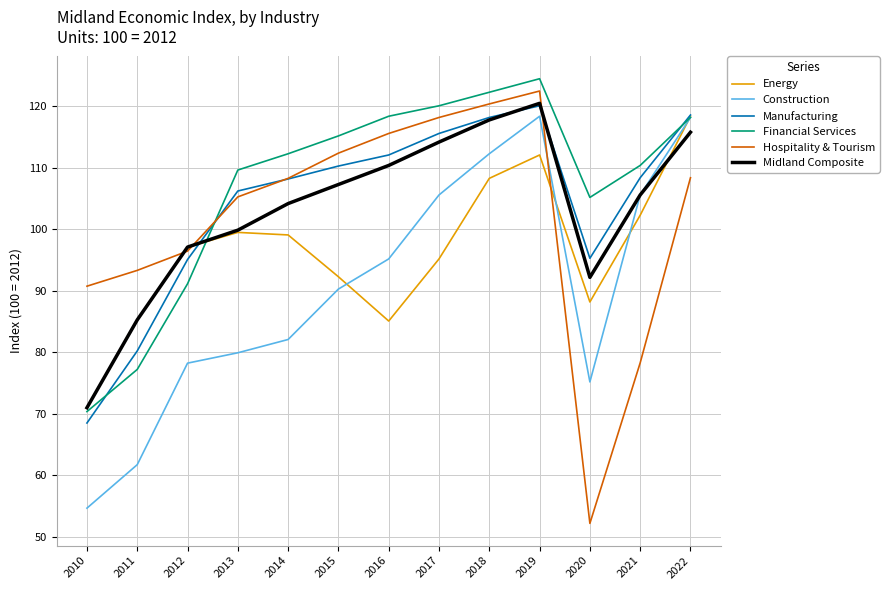

Where is the first local maximum for Hospitality & Tourism?

2019